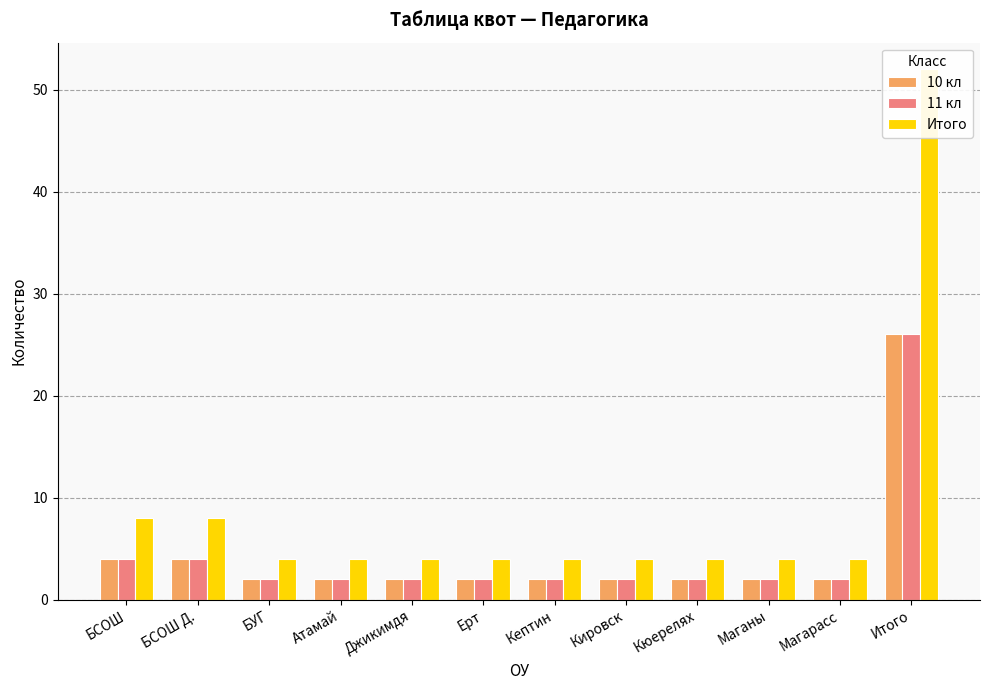

What are all the series names shown in the legend?

10 кл, 11 кл, Итого